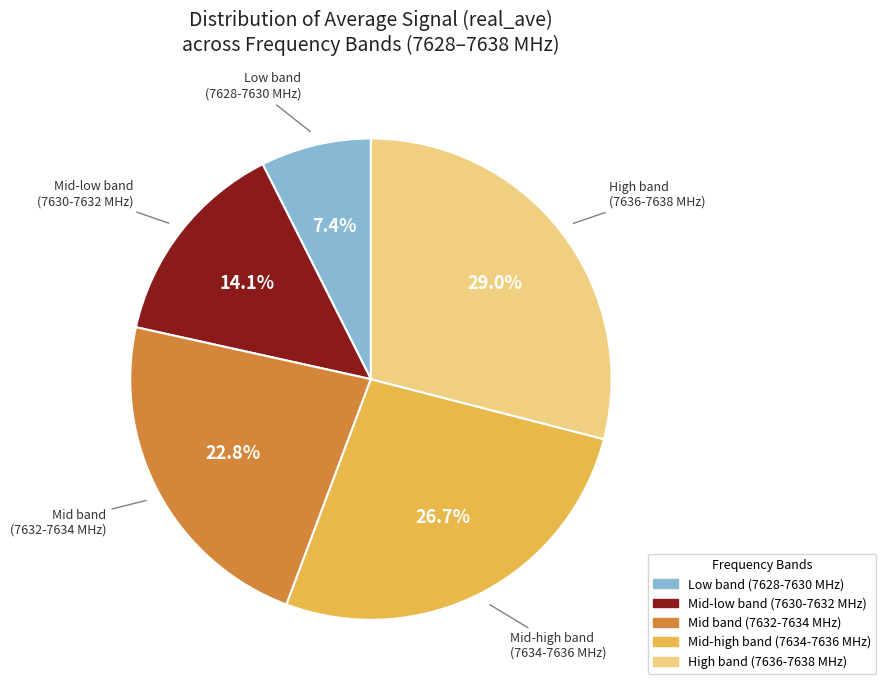

Count the number of slices in the pie.

5